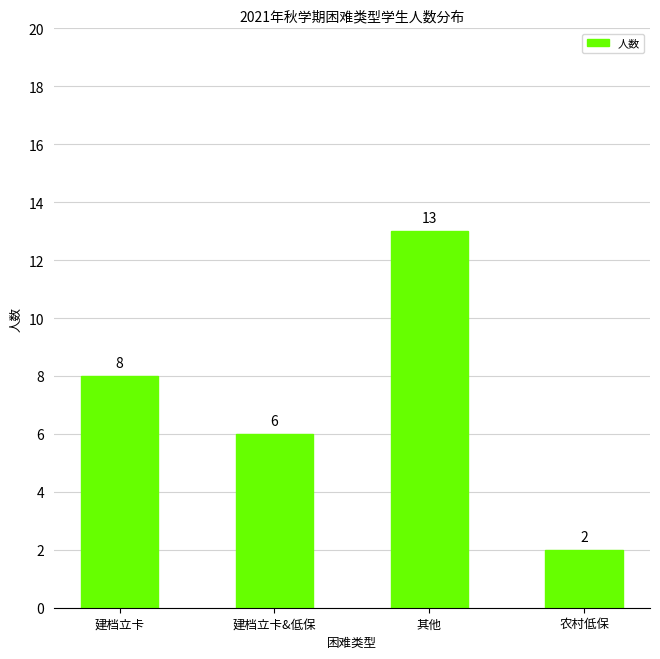

What is the value of the 2nd bar from the left?

6